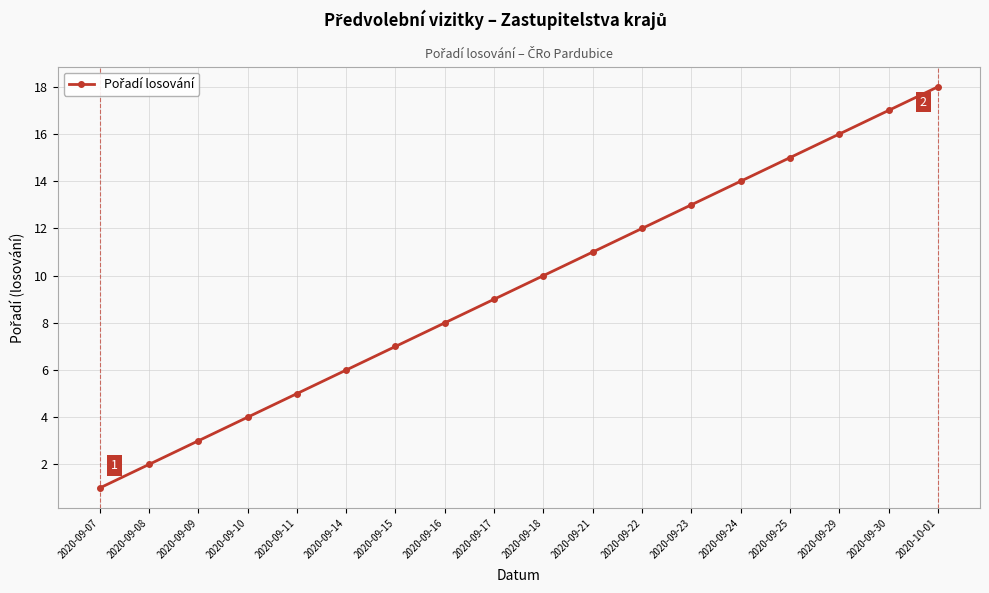

Rank the categories by value from highest to lowest.

2020-10-01, 2020-09-30, 2020-09-29, 2020-09-25, 2020-09-24, 2020-09-23, 2020-09-22, 2020-09-21, 2020-09-18, 2020-09-17, 2020-09-16, 2020-09-15, 2020-09-14, 2020-09-11, 2020-09-10, 2020-09-09, 2020-09-08, 2020-09-07